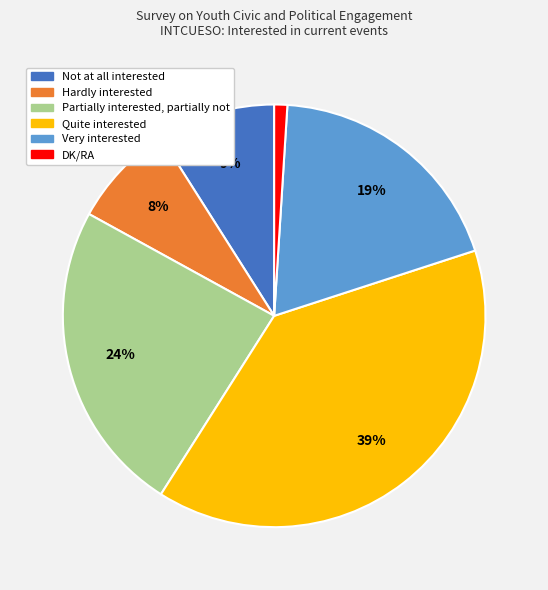

The Not at all interested slice represents 1% of the pie. True or false?

False